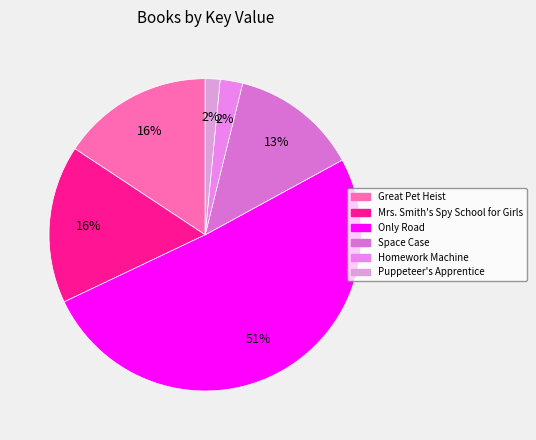

Which slice represents more than half of the pie?

Only Road